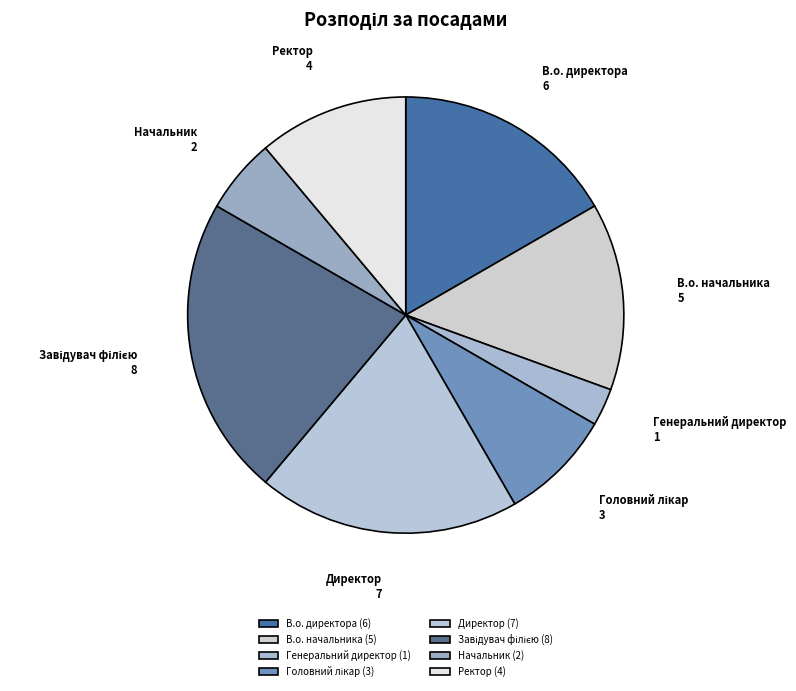

Between Ректор and Начальник, which is larger?

Ректор